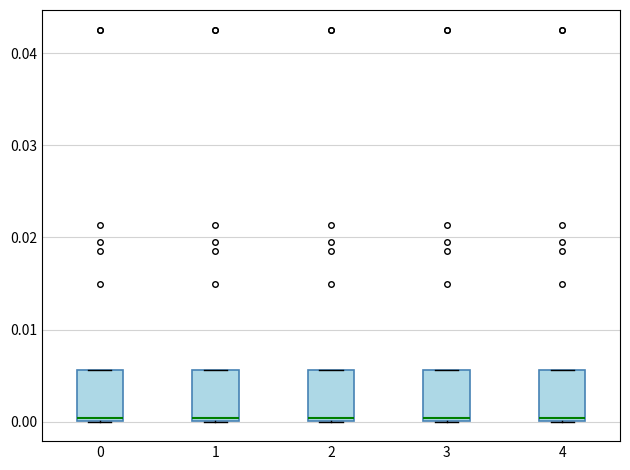

Where is the upper edge of the box at x = 1 on the y-axis? The values are not printed on the chart, so give them approximately, as read against the axis.

0.006